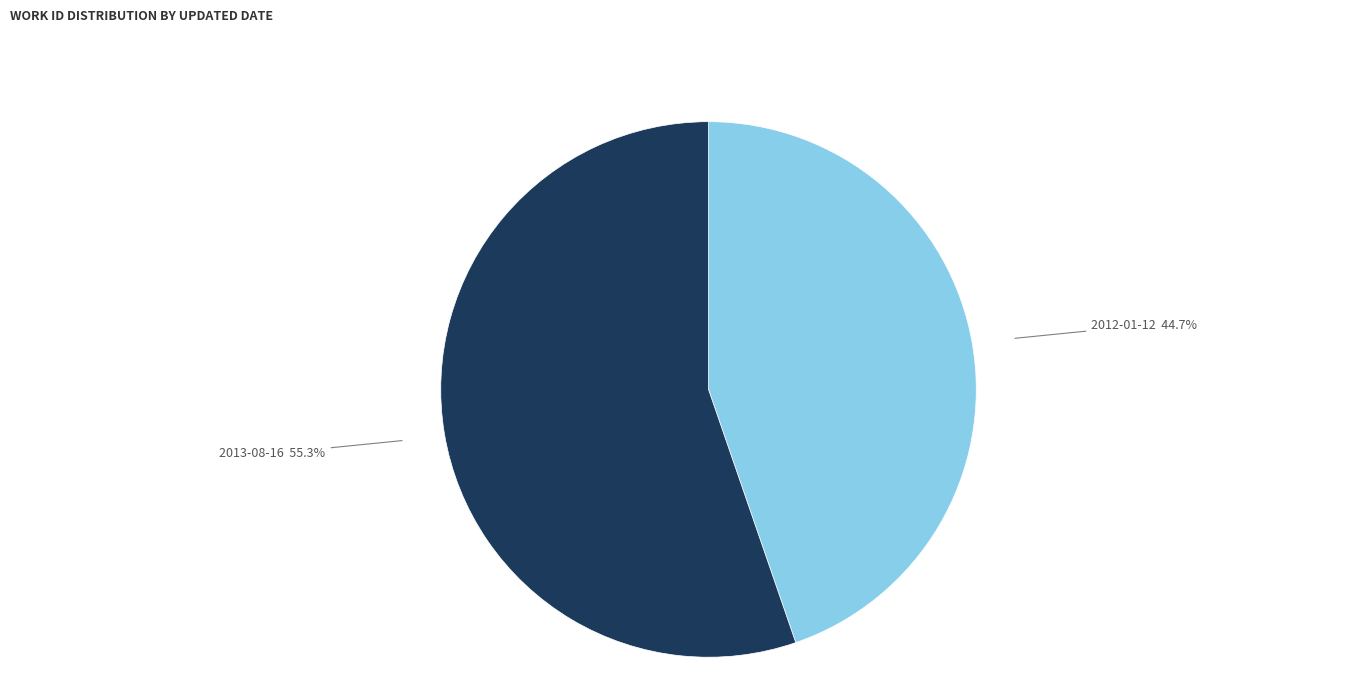

Which slice is the largest?

2013-08-16